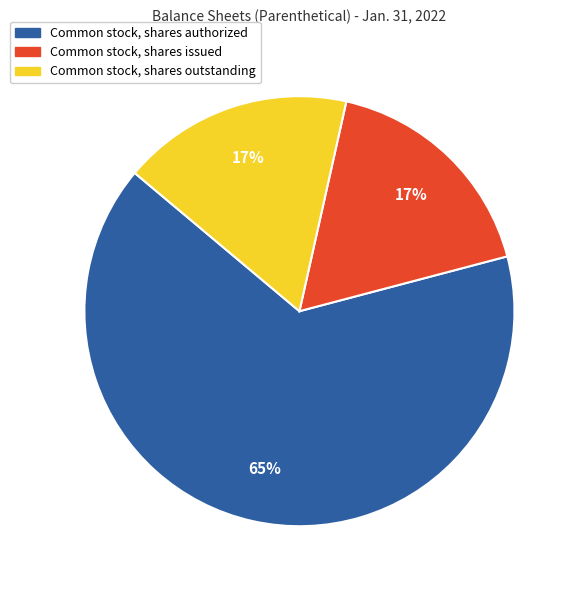

Which category has the biggest portion of the pie?

Common stock, shares authorized